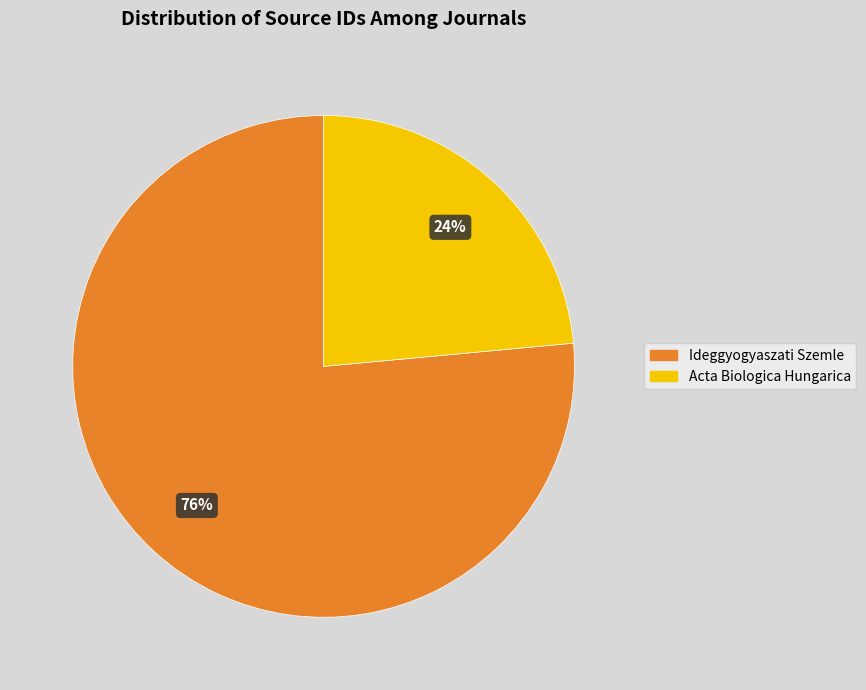

What is the ratio of the value at Acta Biologica Hungarica to the value at Ideggyogyaszati Szemle?

0.3